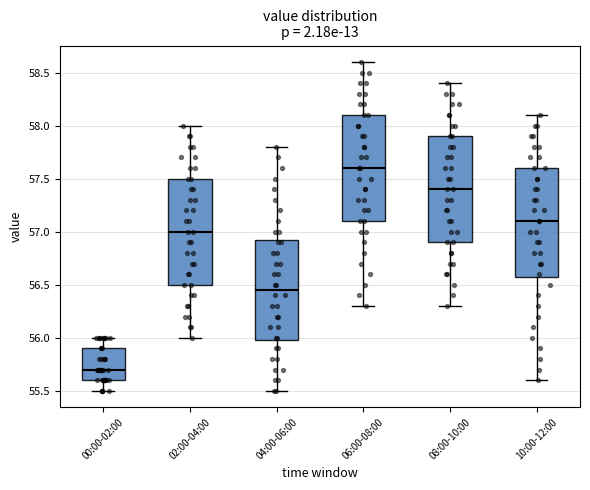

Reading left to right, transcribe this box plot: for each box, give where its median line is, the range the box spans, and where its two whiskers end, as read against the y-axis. The values are not printed on the chart, so give them approximately, as read against the axis.

00:00-02:00: median 55.70, box 55.60 to 55.90, whiskers 55.50 to 56.00
02:00-04:00: median 57.00, box 56.50 to 57.50, whiskers 56.00 to 58.00
04:00-06:00: median 56.45, box 56.00 to 56.95, whiskers 55.50 to 57.80
06:00-08:00: median 57.60, box 57.10 to 58.10, whiskers 56.30 to 58.60
08:00-10:00: median 57.40, box 56.90 to 57.90, whiskers 56.30 to 58.40
10:00-12:00: median 57.10, box 56.60 to 57.60, whiskers 55.60 to 58.10